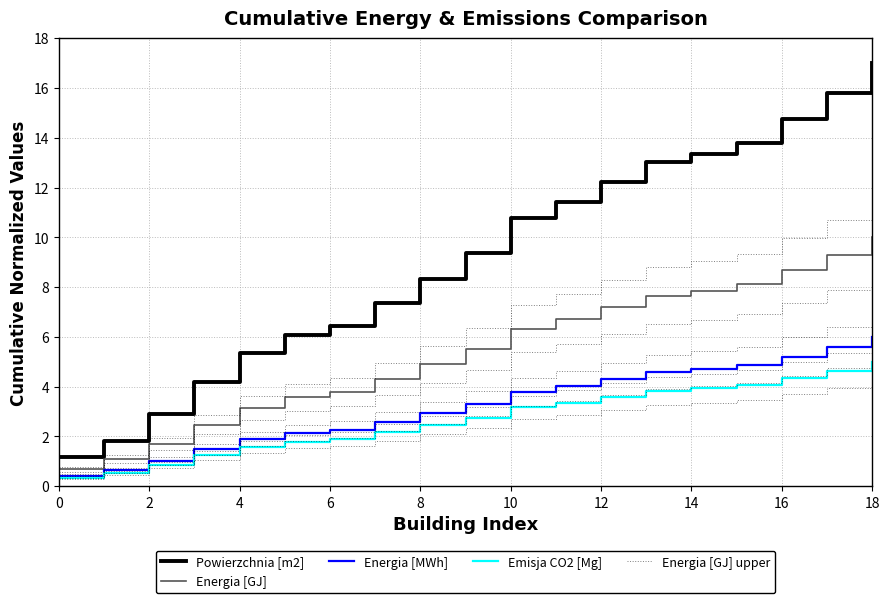

How many values in the Energia [GJ] series are below 5?

9